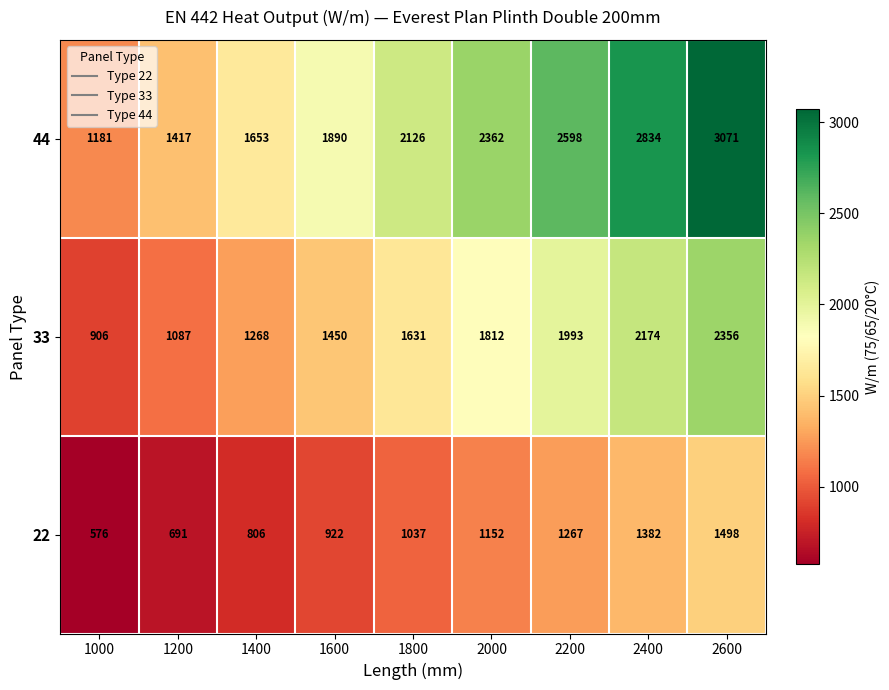

Which label corresponds to the largest value in the chart?

2600